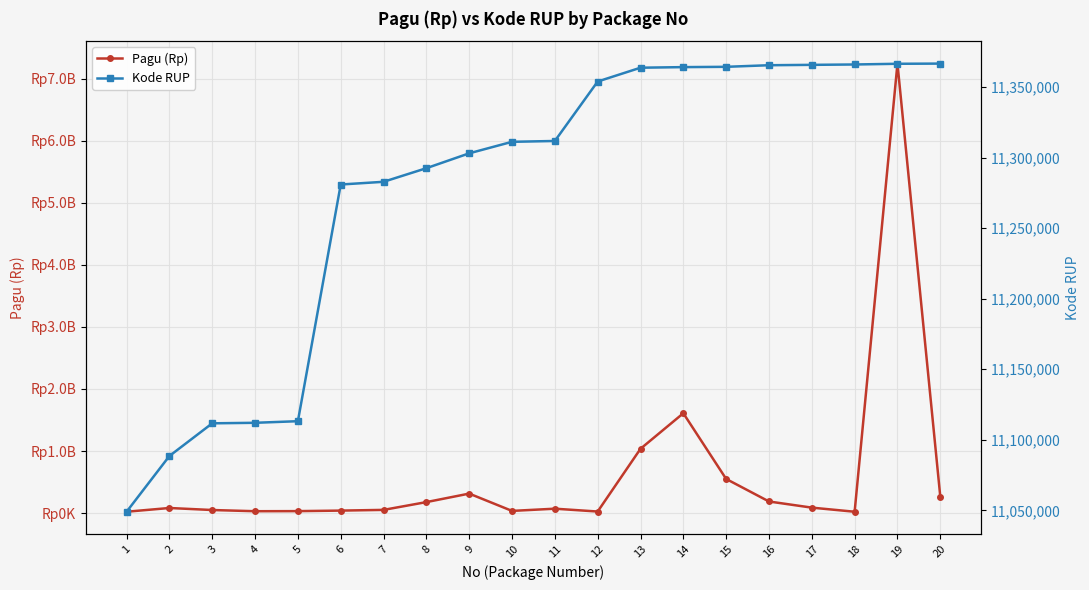

True or false: Kode RUP and Pagu (Rp) intersect in this chart.

False